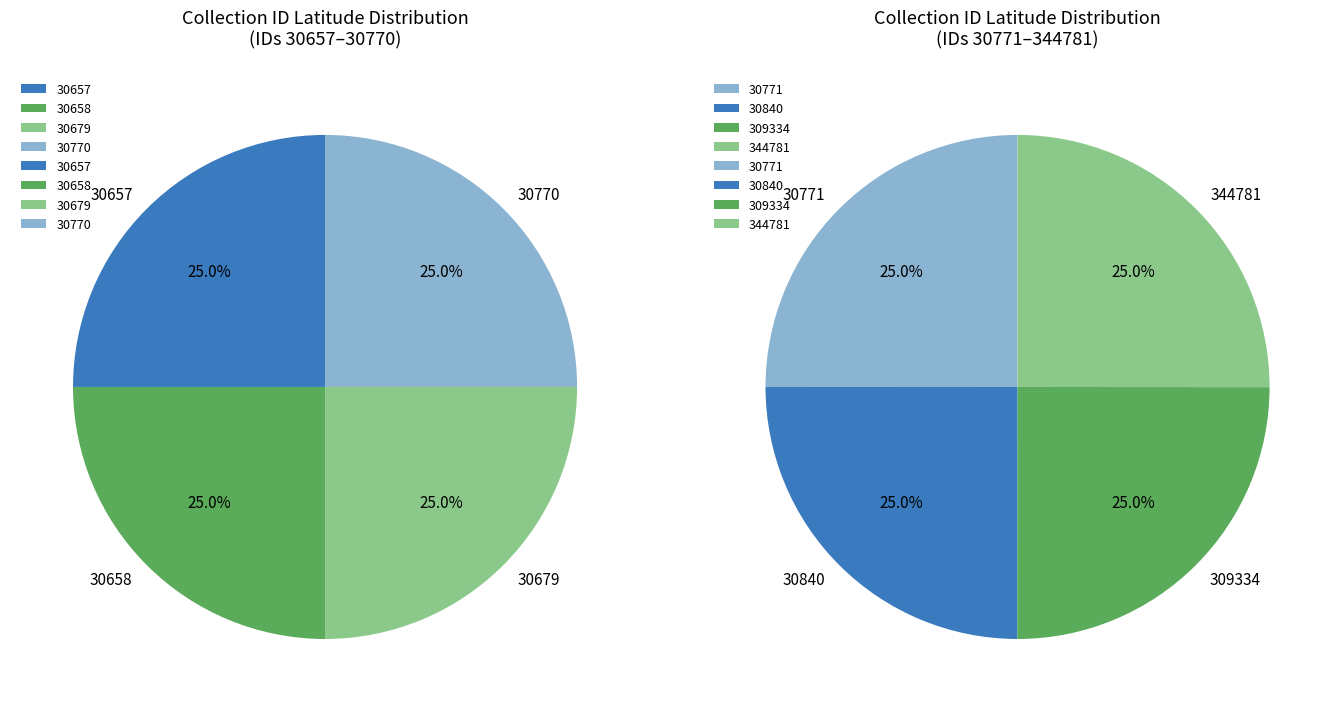

How many segments does this pie chart have?

8